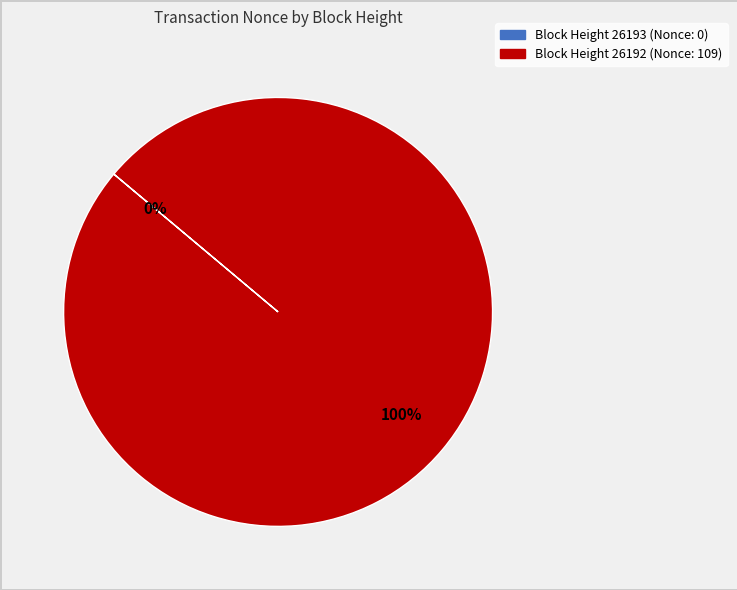

Is the sum of 26193 and 26192 greater than half?

Yes